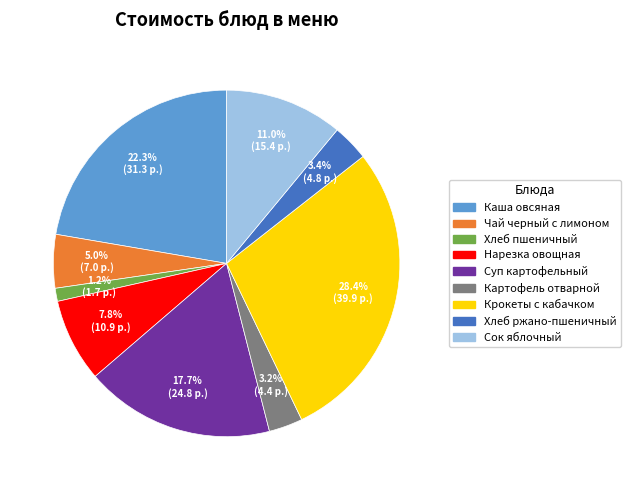

Is the sum of Картофель отварной and Сок яблочный greater than half?

No